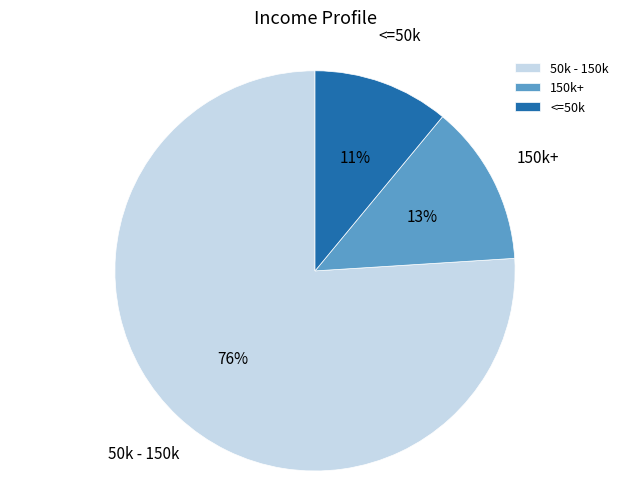

Is there a majority slice in this chart?

Yes